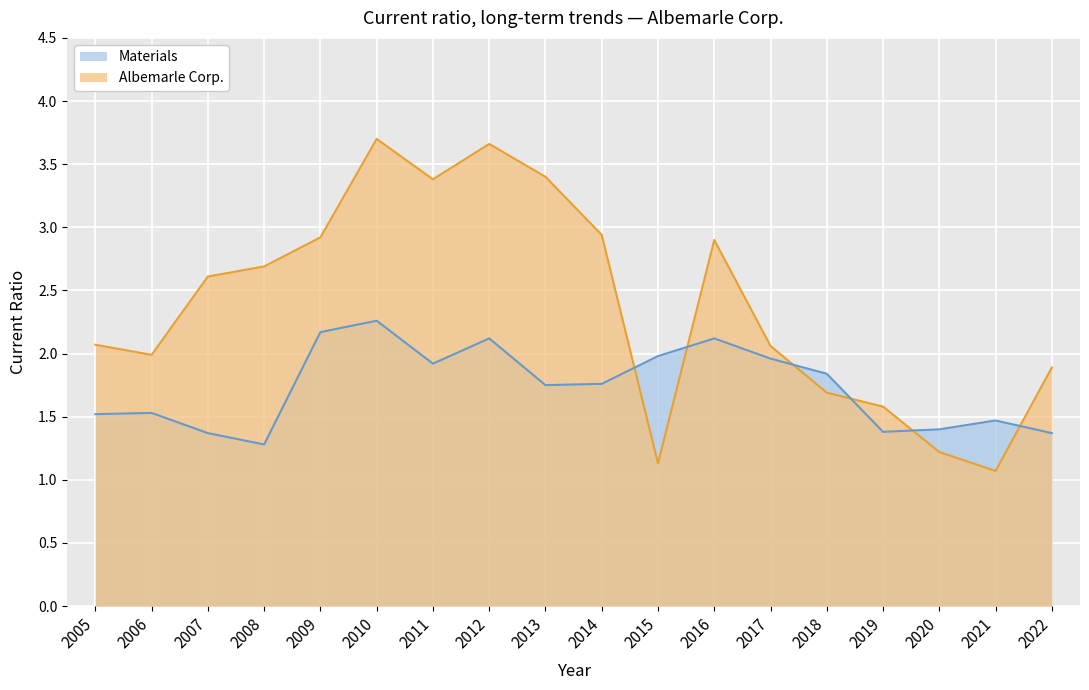

What is the difference between the maximum and minimum values in the Materials series?

1.0